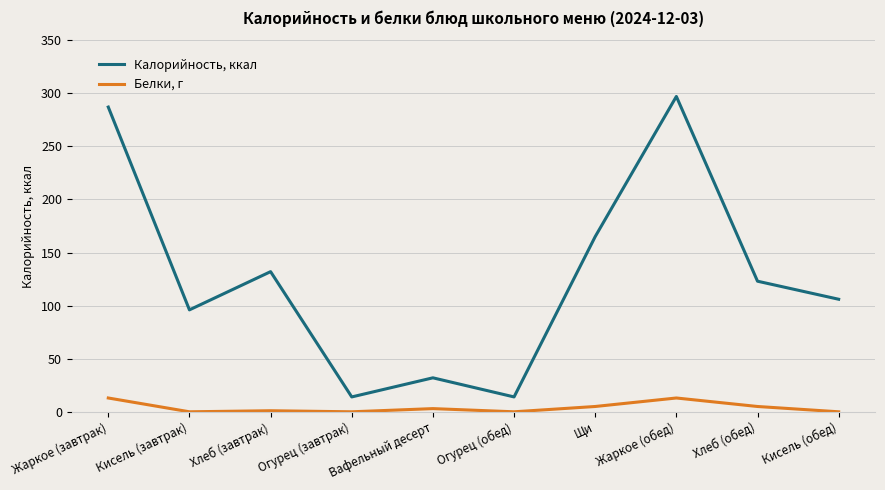

What is the difference between the highest and lowest values at Хлеб (завтрак)?

131